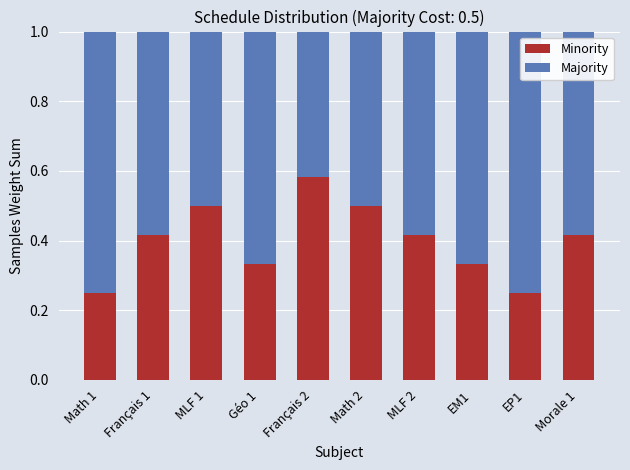

The value of Minority at MLF 1 is 0.5. True or false?

True